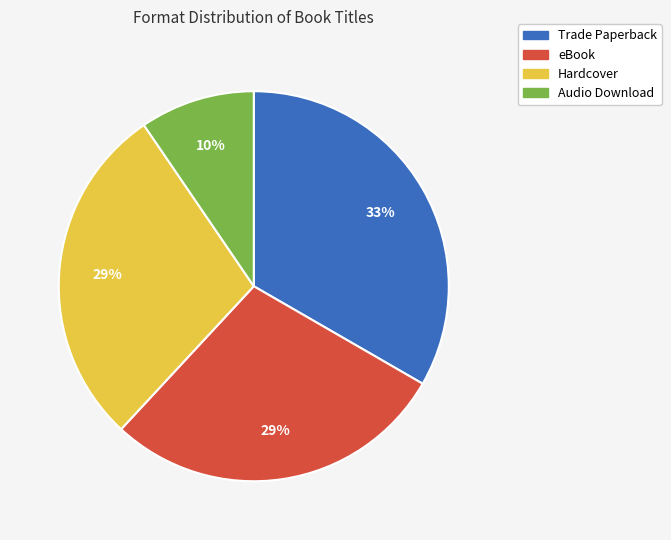

The Trade Paperback slice represents 23% of the pie. True or false?

False